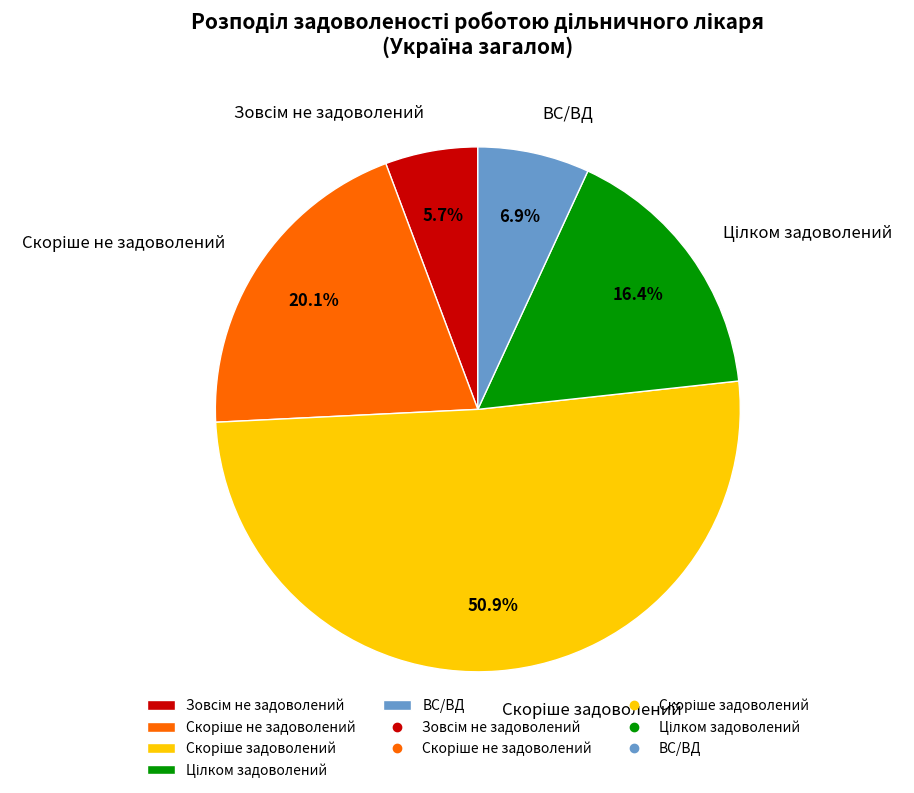

Is there any slice that represents more than half of the pie?

Yes